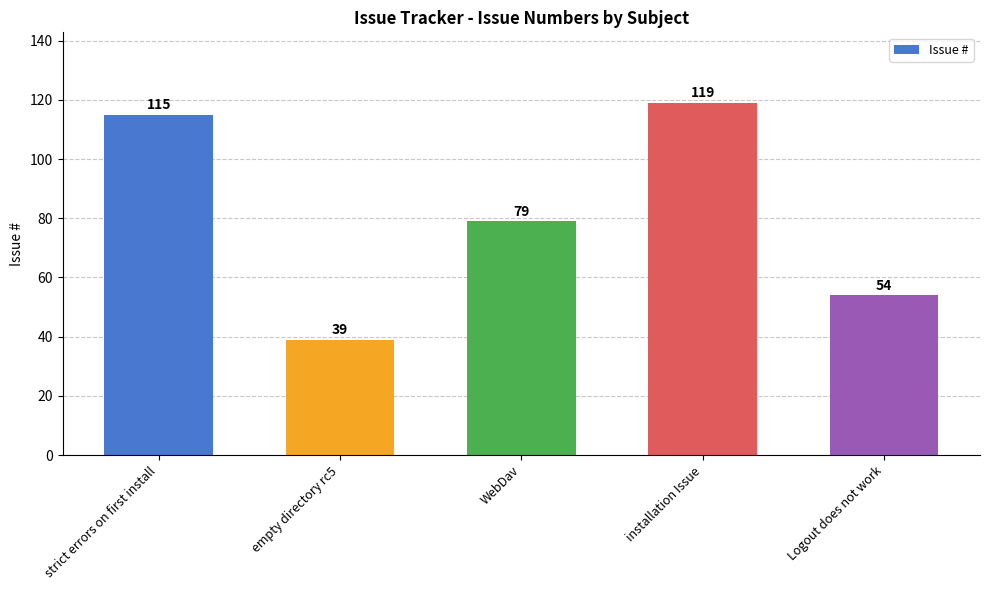

List the labels in order of value, largest first.

installation Issue, strict errors on first install, WebDav, Logout does not work, empty directory rc5